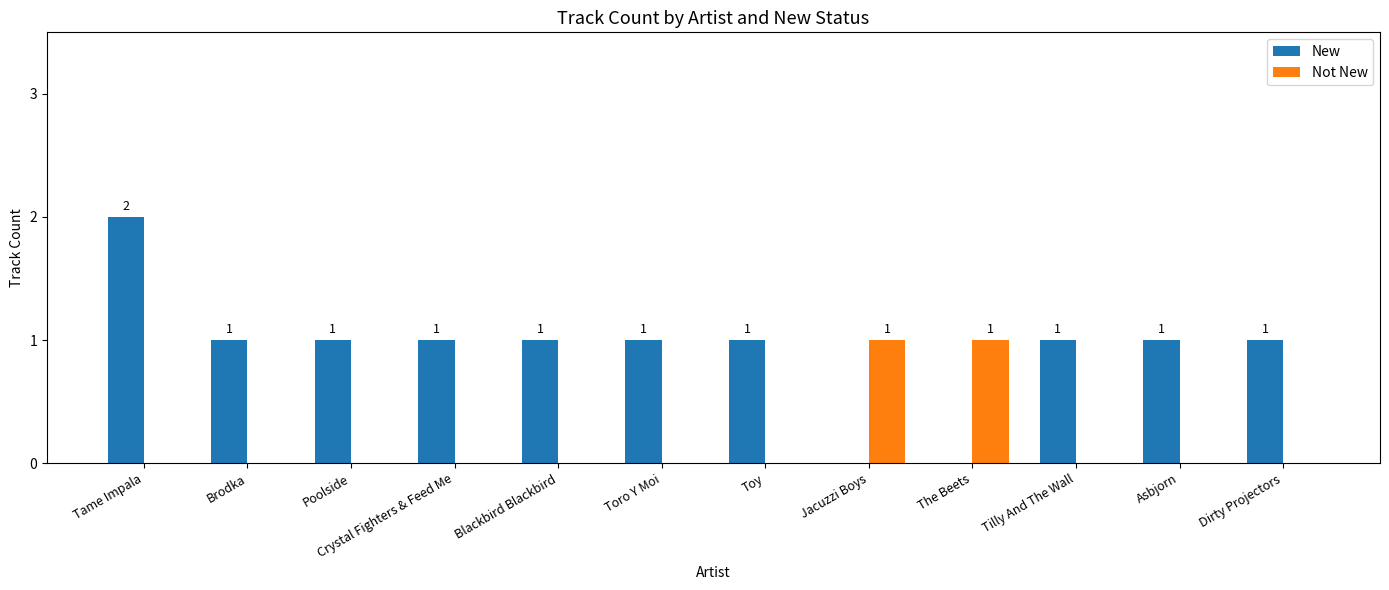

At which category is the sum across all series the highest?

Tame Impala